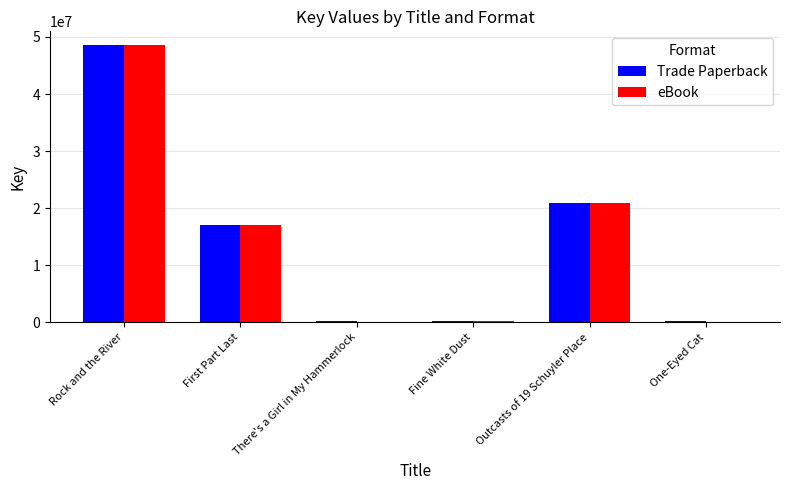

Is it true that eBook equals 22585379 at One-Eyed Cat?

False